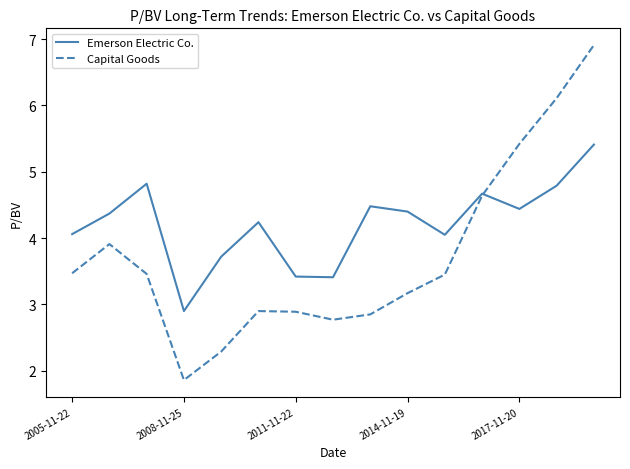

Which series has the widest spread of values?

Capital Goods